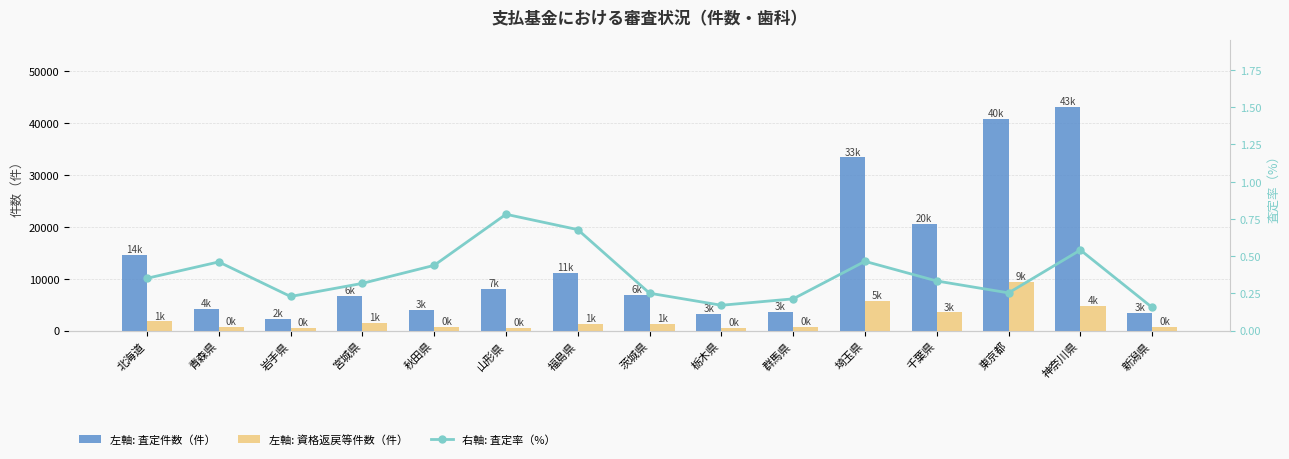

Reading left to right, list all the values displayed in this chart.

左軸: 査定件数（件）: 14607.0	4204.0	2298.0	6653.0	3942.0	7984.0	11069.0	6881.0	3260.0	3529.0	33362.0	20497.0	40769.0	43103.0	3393.0
左軸: 資格返戻等件数（件）: 1757.0	631.0	580.0	1477.0	769.0	466.0	1233.0	1254.0	533.0	690.0	5708.0	3494.0	9285.0	4699.0	629.0
右軸: 査定率（%）: 0.4	0.5	0.2	0.3	0.4	0.8	0.7	0.3	0.2	0.2	0.5	0.3	0.3	0.5	0.2